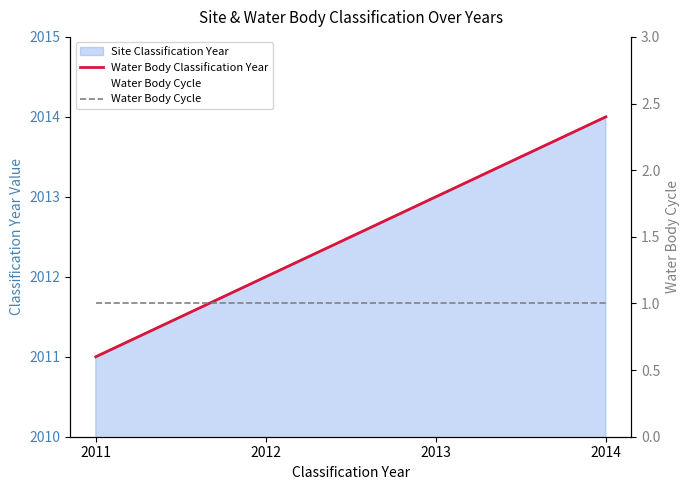

True or false: Water Body Classification Year and Water Body Cycle intersect in this chart.

False